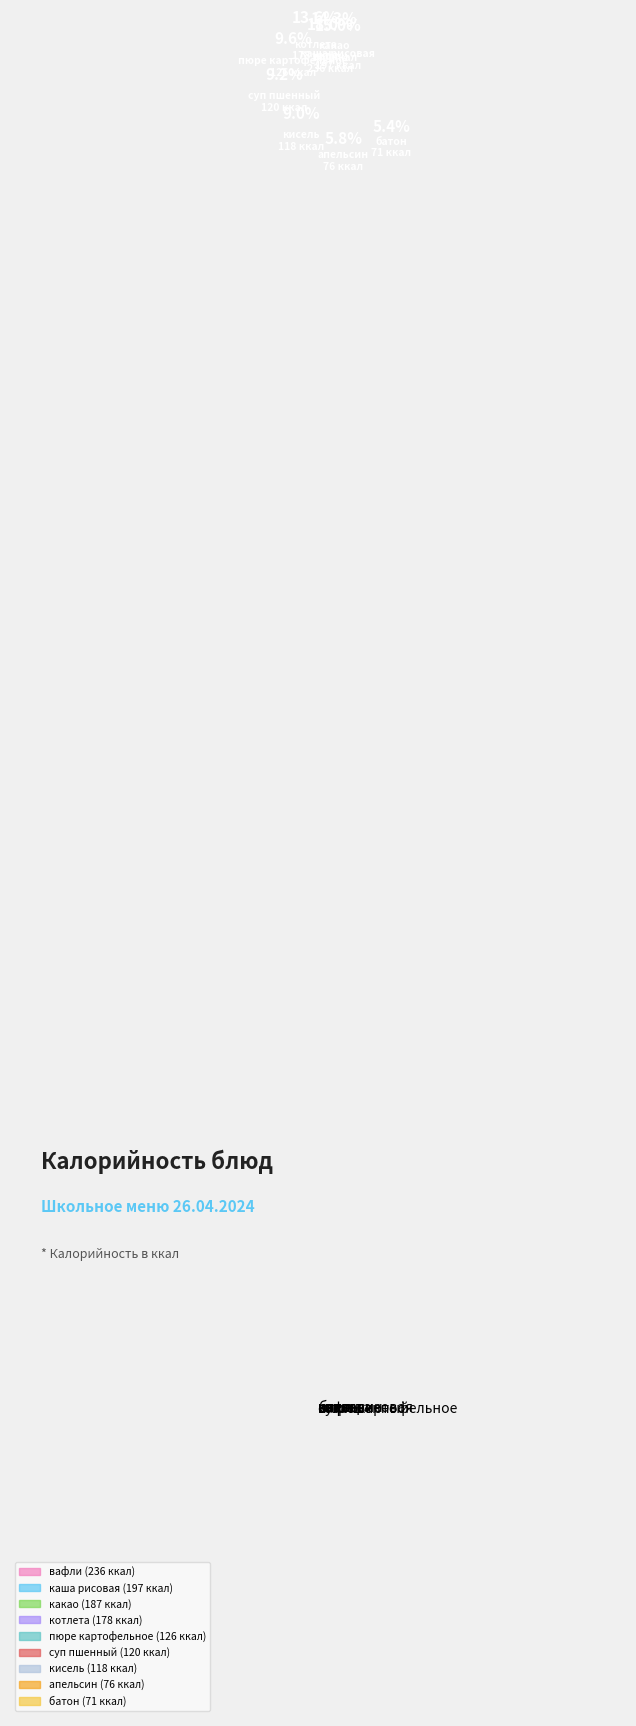

True or false: пюре картофельное accounts for 1% of the total.

False